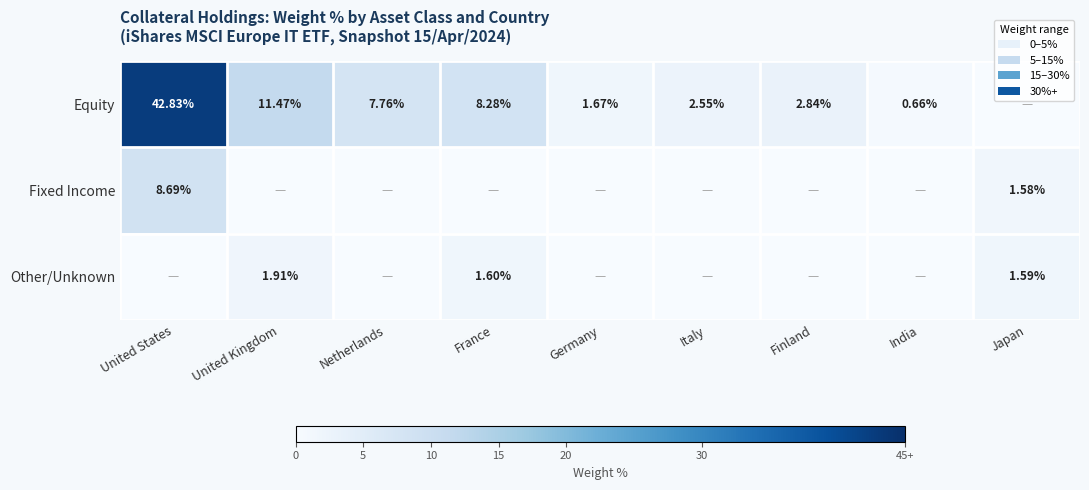

Is the value of Fixed Income at Japan greater than the value of Equity at France?

No